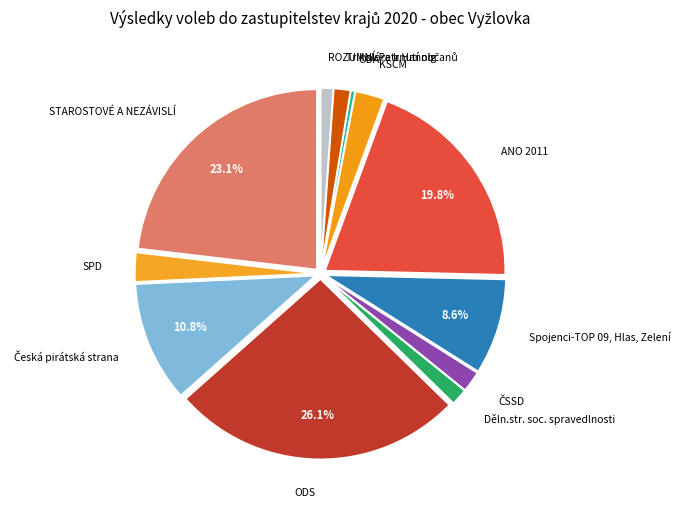

Which category has the biggest portion of the pie?

ODS